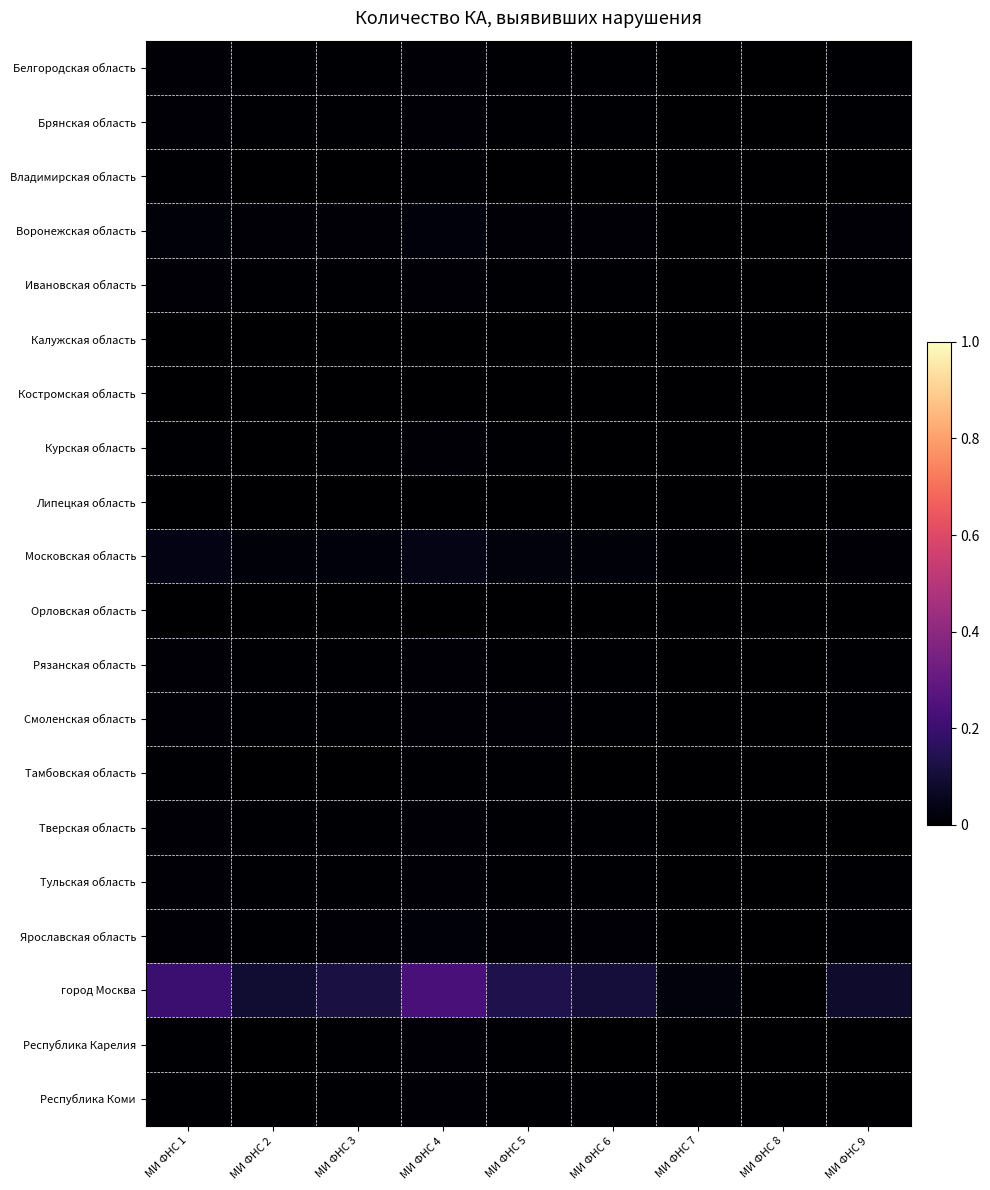

Reading right to left, list all the values displayed in this chart.

Белгородская область: МИ ФНС 9=0.0	МИ ФНС 8=0.0	МИ ФНС 7=0.0	МИ ФНС 6=0.0	МИ ФНС 5=0.0	МИ ФНС 4=0.0	МИ ФНС 3=0.0	МИ ФНС 2=0.0	МИ ФНС 1=0.0
Брянская область: МИ ФНС 9=0.0	МИ ФНС 8=0.0	МИ ФНС 7=0.0	МИ ФНС 6=0.0	МИ ФНС 5=0.0	МИ ФНС 4=0.0	МИ ФНС 3=0.0	МИ ФНС 2=0.0	МИ ФНС 1=0.0
Владимирская область: МИ ФНС 9=0.0	МИ ФНС 8=0.0	МИ ФНС 7=0.0	МИ ФНС 6=0.0	МИ ФНС 5=0.0	МИ ФНС 4=0.0	МИ ФНС 3=0.0	МИ ФНС 2=0.0	МИ ФНС 1=0.0
Воронежская область: МИ ФНС 9=0.0	МИ ФНС 8=0.0	МИ ФНС 7=0.0	МИ ФНС 6=0.0	МИ ФНС 5=0.0	МИ ФНС 4=0.0	МИ ФНС 3=0.0	МИ ФНС 2=0.0	МИ ФНС 1=0.0
Ивановская область: МИ ФНС 9=0.0	МИ ФНС 8=0.0	МИ ФНС 7=0.0	МИ ФНС 6=0.0	МИ ФНС 5=0.0	МИ ФНС 4=0.0	МИ ФНС 3=0.0	МИ ФНС 2=0.0	МИ ФНС 1=0.0
Калужская область: МИ ФНС 9=0.0	МИ ФНС 8=0.0	МИ ФНС 7=0.0	МИ ФНС 6=0.0	МИ ФНС 5=0.0	МИ ФНС 4=0.0	МИ ФНС 3=0.0	МИ ФНС 2=0.0	МИ ФНС 1=0.0
Костромская область: МИ ФНС 9=0.0	МИ ФНС 8=0.0	МИ ФНС 7=0.0	МИ ФНС 6=0.0	МИ ФНС 5=0.0	МИ ФНС 4=0.0	МИ ФНС 3=0.0	МИ ФНС 2=0.0	МИ ФНС 1=0.0
Курская область: МИ ФНС 9=0.0	МИ ФНС 8=0.0	МИ ФНС 7=0.0	МИ ФНС 6=0.0	МИ ФНС 5=0.0	МИ ФНС 4=0.0	МИ ФНС 3=0.0	МИ ФНС 2=0.0	МИ ФНС 1=0.0
Липецкая область: МИ ФНС 9=0.0	МИ ФНС 8=0.0	МИ ФНС 7=0.0	МИ ФНС 6=0.0	МИ ФНС 5=0.0	МИ ФНС 4=0.0	МИ ФНС 3=0.0	МИ ФНС 2=0.0	МИ ФНС 1=0.0
Московская область: МИ ФНС 9=0.0	МИ ФНС 8=0.0	МИ ФНС 7=0.0	МИ ФНС 6=0.0	МИ ФНС 5=0.0	МИ ФНС 4=0.0	МИ ФНС 3=0.0	МИ ФНС 2=0.0	МИ ФНС 1=0.0
Орловская область: МИ ФНС 9=0.0	МИ ФНС 8=0.0	МИ ФНС 7=0.0	МИ ФНС 6=0.0	МИ ФНС 5=0.0	МИ ФНС 4=0.0	МИ ФНС 3=0.0	МИ ФНС 2=0.0	МИ ФНС 1=0.0
Рязанская область: МИ ФНС 9=0.0	МИ ФНС 8=0.0	МИ ФНС 7=0.0	МИ ФНС 6=0.0	МИ ФНС 5=0.0	МИ ФНС 4=0.0	МИ ФНС 3=0.0	МИ ФНС 2=0.0	МИ ФНС 1=0.0
Смоленская область: МИ ФНС 9=0.0	МИ ФНС 8=0.0	МИ ФНС 7=0.0	МИ ФНС 6=0.0	МИ ФНС 5=0.0	МИ ФНС 4=0.0	МИ ФНС 3=0.0	МИ ФНС 2=0.0	МИ ФНС 1=0.0
Тамбовская область: МИ ФНС 9=0.0	МИ ФНС 8=0.0	МИ ФНС 7=0.0	МИ ФНС 6=0.0	МИ ФНС 5=0.0	МИ ФНС 4=0.0	МИ ФНС 3=0.0	МИ ФНС 2=0.0	МИ ФНС 1=0.0
Тверская область: МИ ФНС 9=0.0	МИ ФНС 8=0.0	МИ ФНС 7=0.0	МИ ФНС 6=0.0	МИ ФНС 5=0.0	МИ ФНС 4=0.0	МИ ФНС 3=0.0	МИ ФНС 2=0.0	МИ ФНС 1=0.0
Тульская область: МИ ФНС 9=0.0	МИ ФНС 8=0.0	МИ ФНС 7=0.0	МИ ФНС 6=0.0	МИ ФНС 5=0.0	МИ ФНС 4=0.0	МИ ФНС 3=0.0	МИ ФНС 2=0.0	МИ ФНС 1=0.0
Ярославская область: МИ ФНС 9=0.0	МИ ФНС 8=0.0	МИ ФНС 7=0.0	МИ ФНС 6=0.0	МИ ФНС 5=0.0	МИ ФНС 4=0.0	МИ ФНС 3=0.0	МИ ФНС 2=0.0	МИ ФНС 1=0.0
город Москва: МИ ФНС 9=0.1	МИ ФНС 8=0.0	МИ ФНС 7=0.0	МИ ФНС 6=0.1	МИ ФНС 5=0.1	МИ ФНС 4=0.2	МИ ФНС 3=0.1	МИ ФНС 2=0.1	МИ ФНС 1=0.2
Республика Карелия: МИ ФНС 9=0.0	МИ ФНС 8=0.0	МИ ФНС 7=0.0	МИ ФНС 6=0.0	МИ ФНС 5=0.0	МИ ФНС 4=0.0	МИ ФНС 3=0.0	МИ ФНС 2=0.0	МИ ФНС 1=0.0
Республика Коми: МИ ФНС 9=0.0	МИ ФНС 8=0.0	МИ ФНС 7=0.0	МИ ФНС 6=0.0	МИ ФНС 5=0.0	МИ ФНС 4=0.0	МИ ФНС 3=0.0	МИ ФНС 2=0.0	МИ ФНС 1=0.0